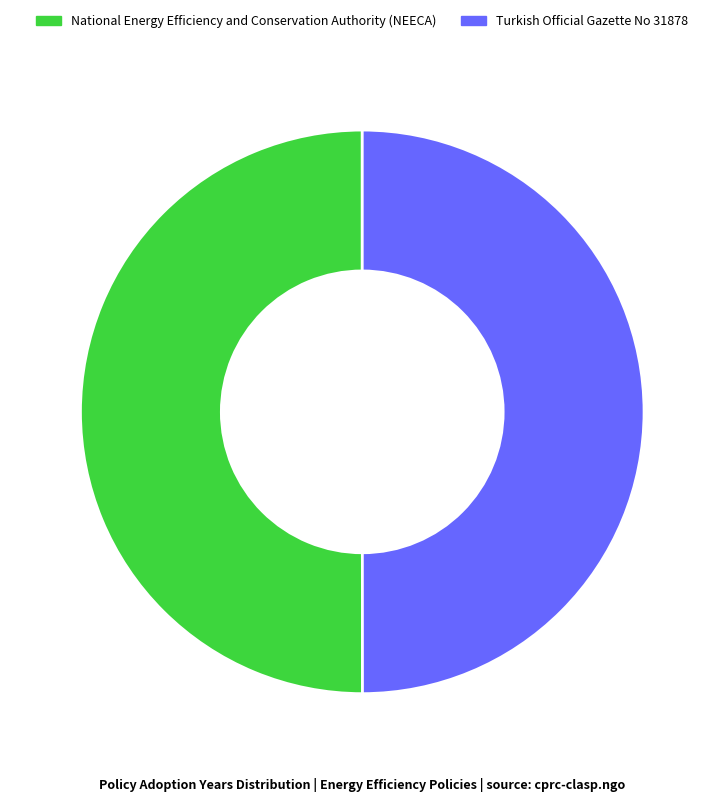

True or false: National Energy Efficiency and Conservation Authority (NEECA) accounts for 50% of the total.

True